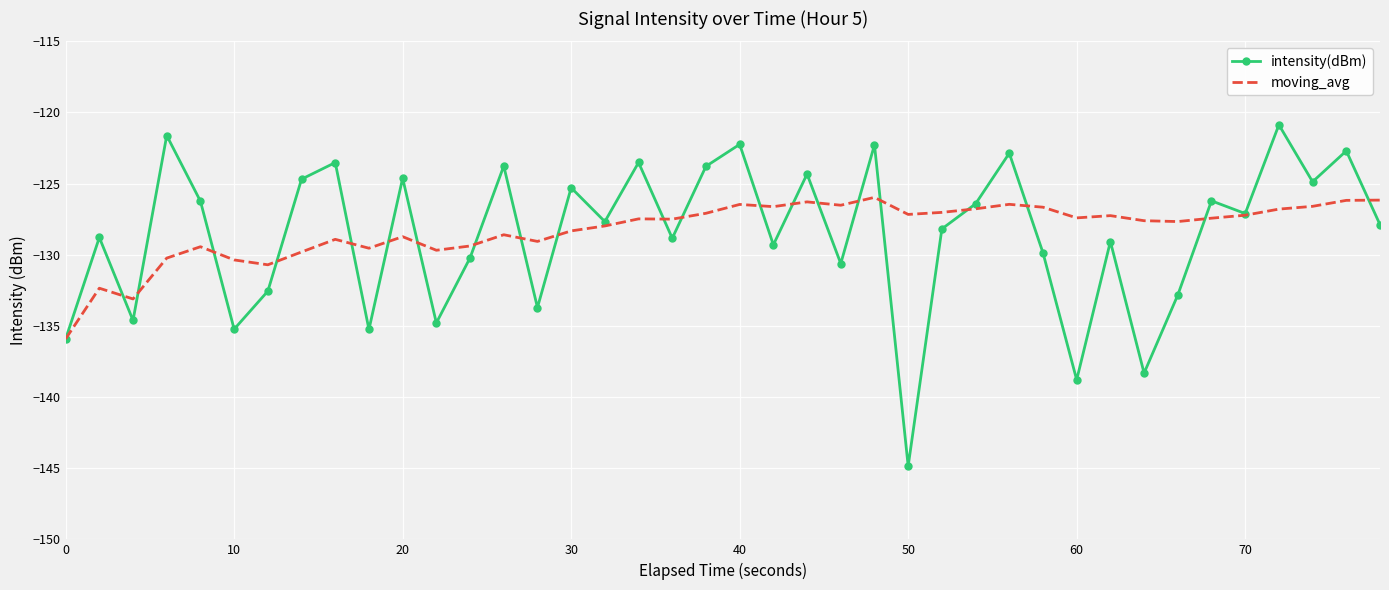

Which series has the widest spread of values?

intensity(dBm)